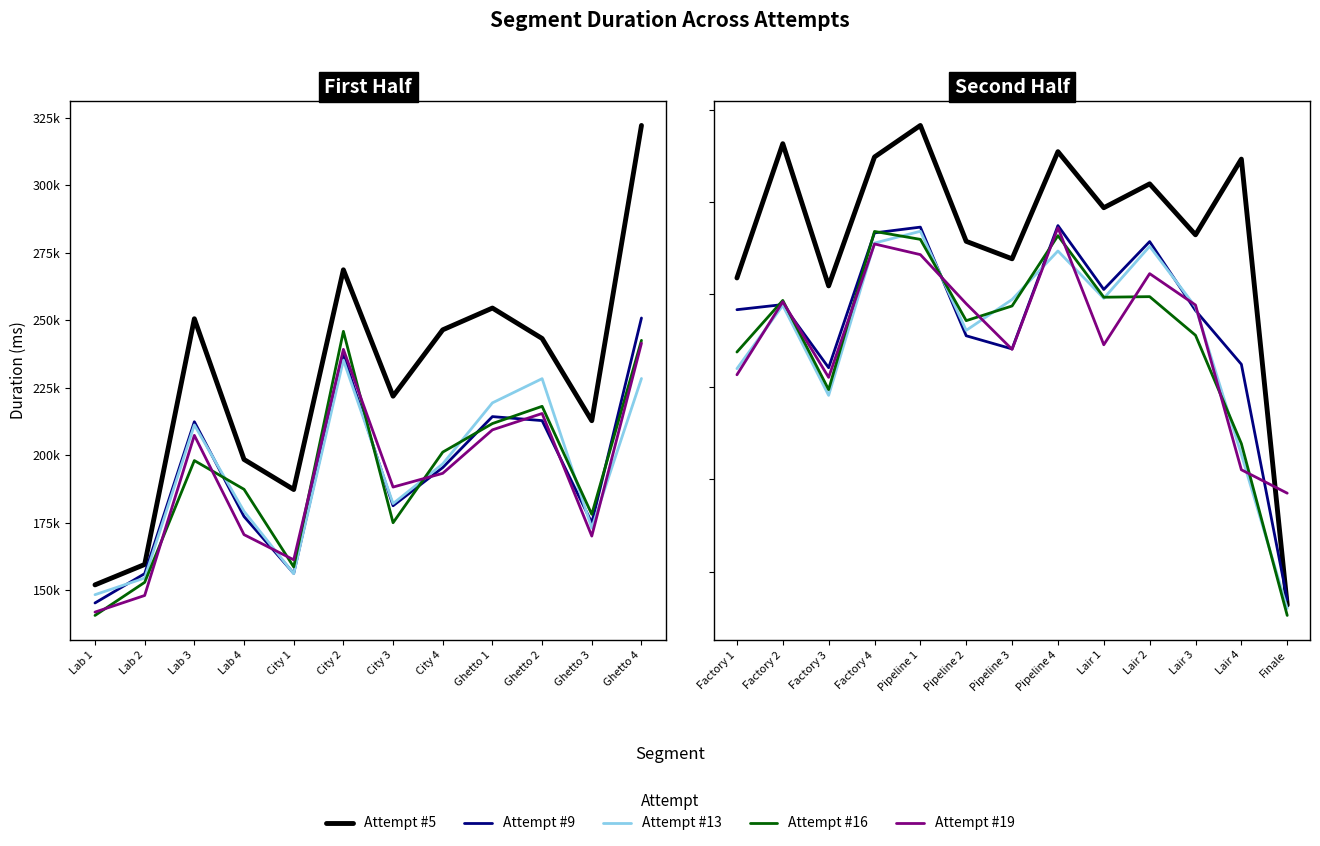

What is the smallest value displayed?

76456